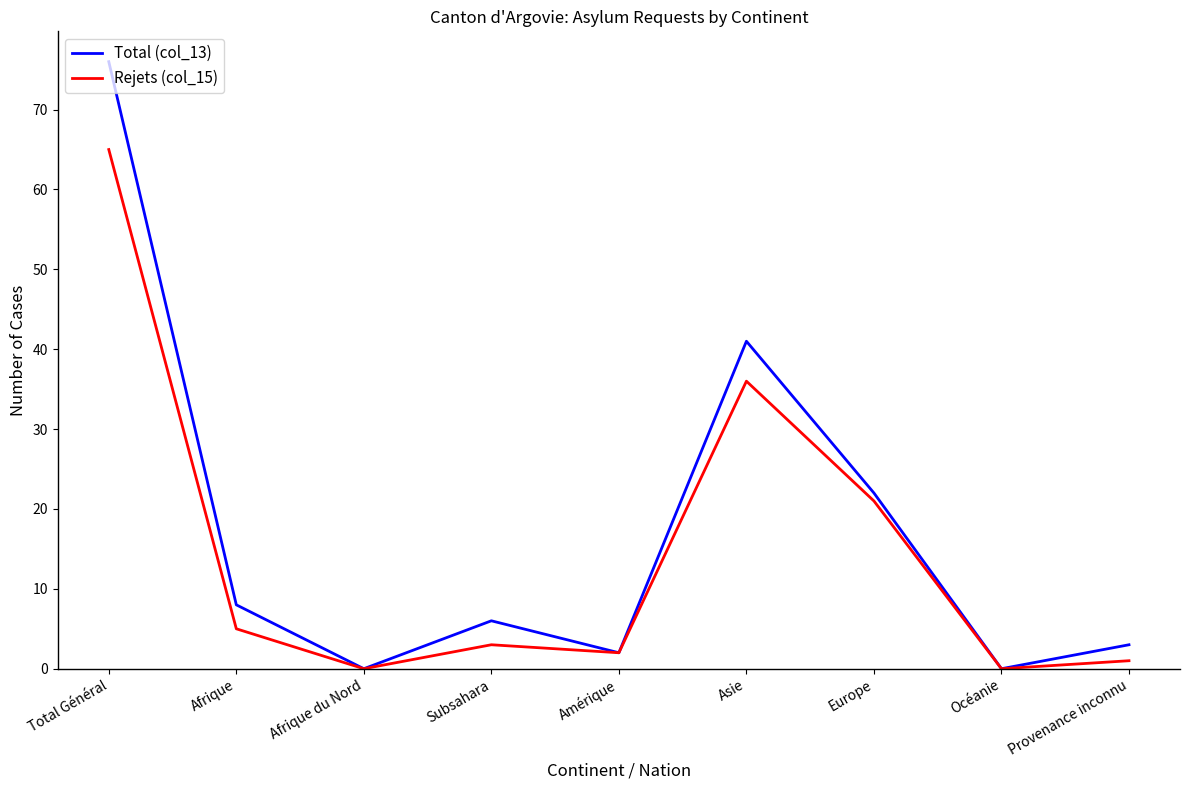

How many interior local valleys does the Total (col_13) series have?

3